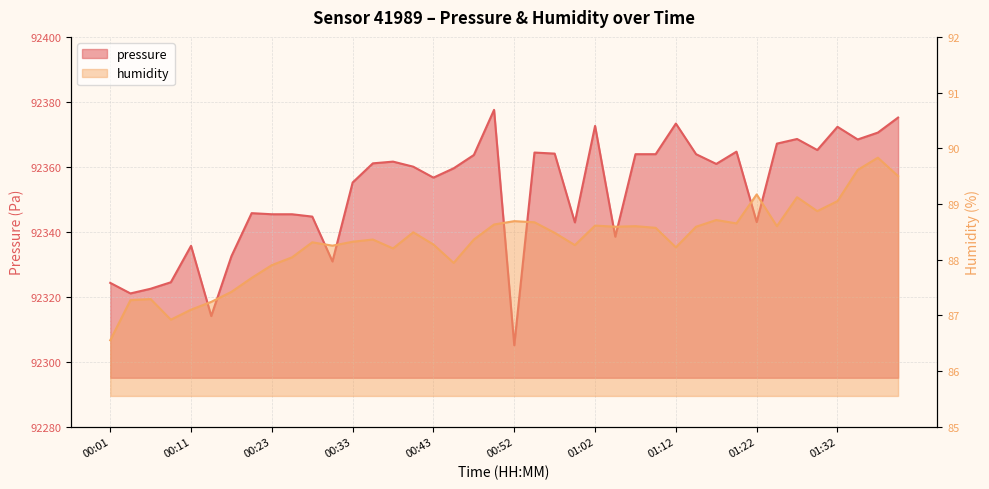

How many data points does each series have?

40